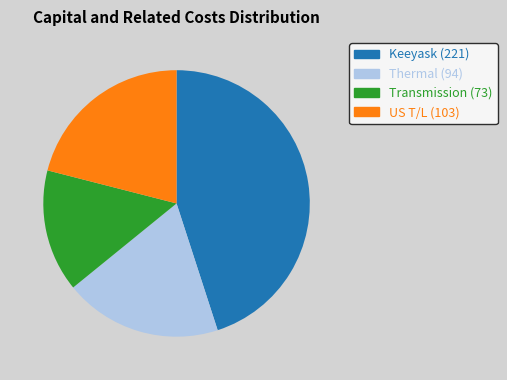

Is there a majority slice in this chart?

No